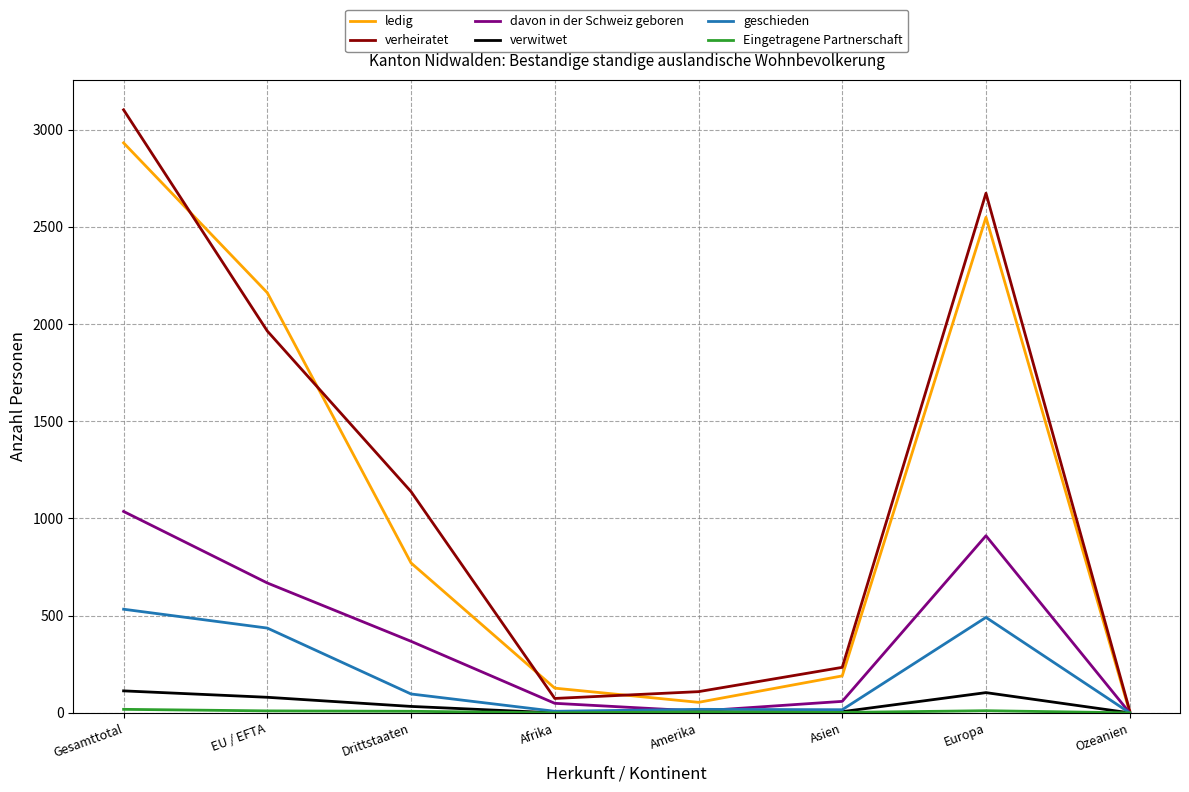

Which series has the largest range (max minus min)?

verheiratet